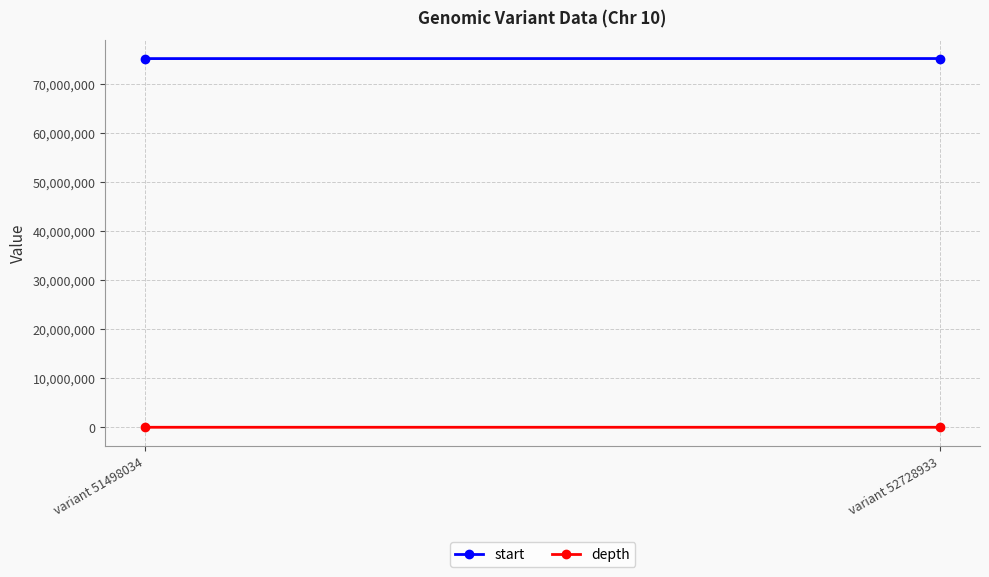

The depth series shows 1 at variant 52728933. True or false?

False